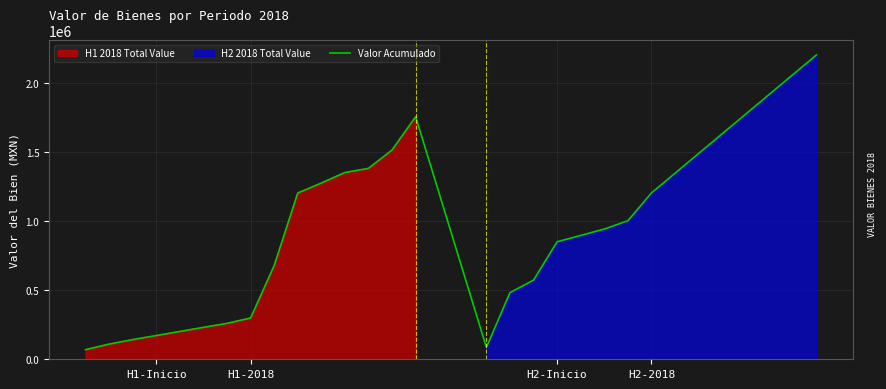

The value at 10 is 1278279.8. True or false?

True